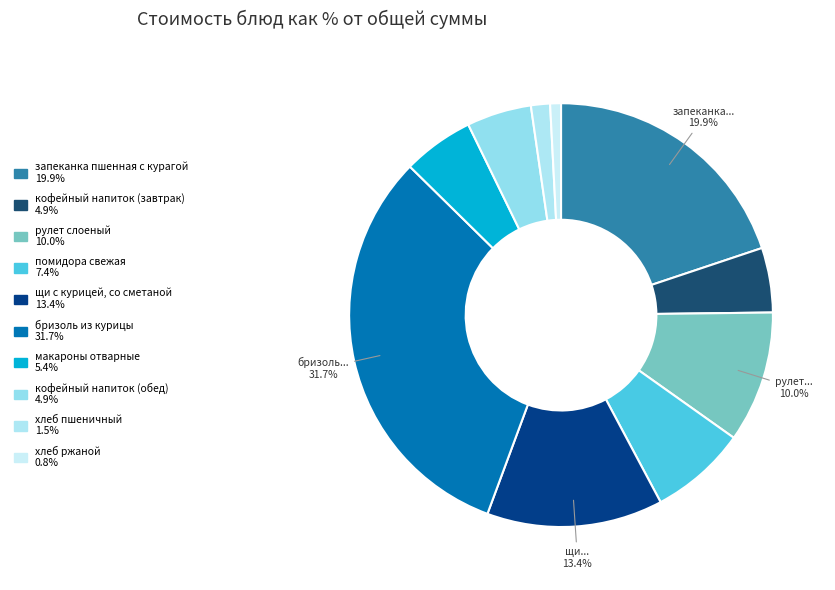

Rank the categories by value from lowest to highest.

хлеб ржаной, хлеб пшеничный, кофейный напиток (завтрак), кофейный напиток (обед), макароны отварные, помидора свежая, рулет слоеный, щи с курицей, со сметаной, запеканка пшенная с курагой, бризоль из курицы